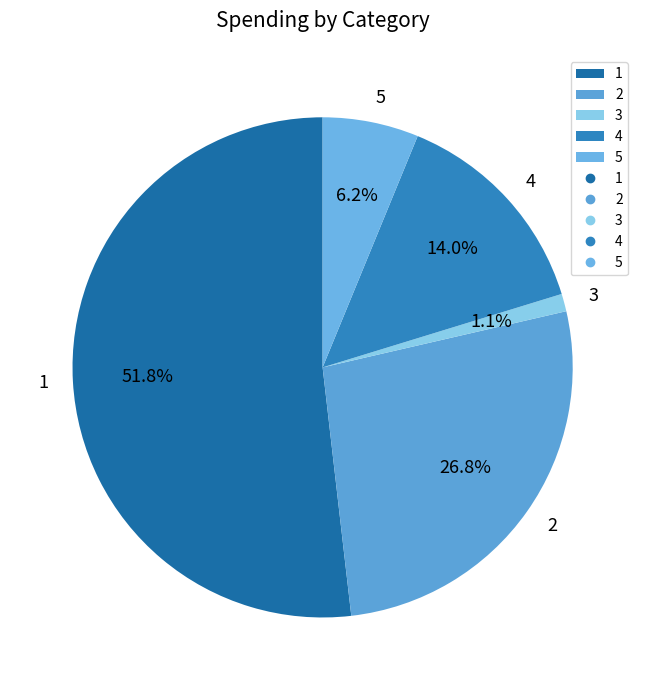

How many segments does this pie chart have?

5